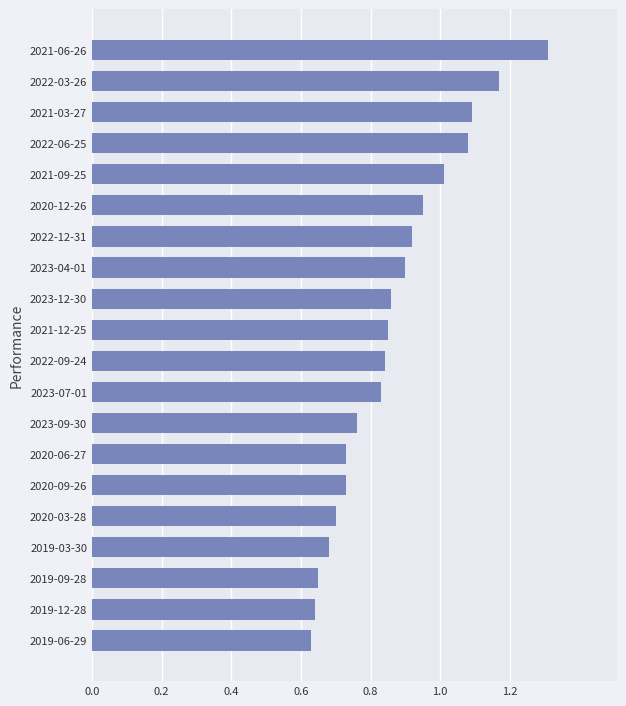

How many bars are there in total?

20